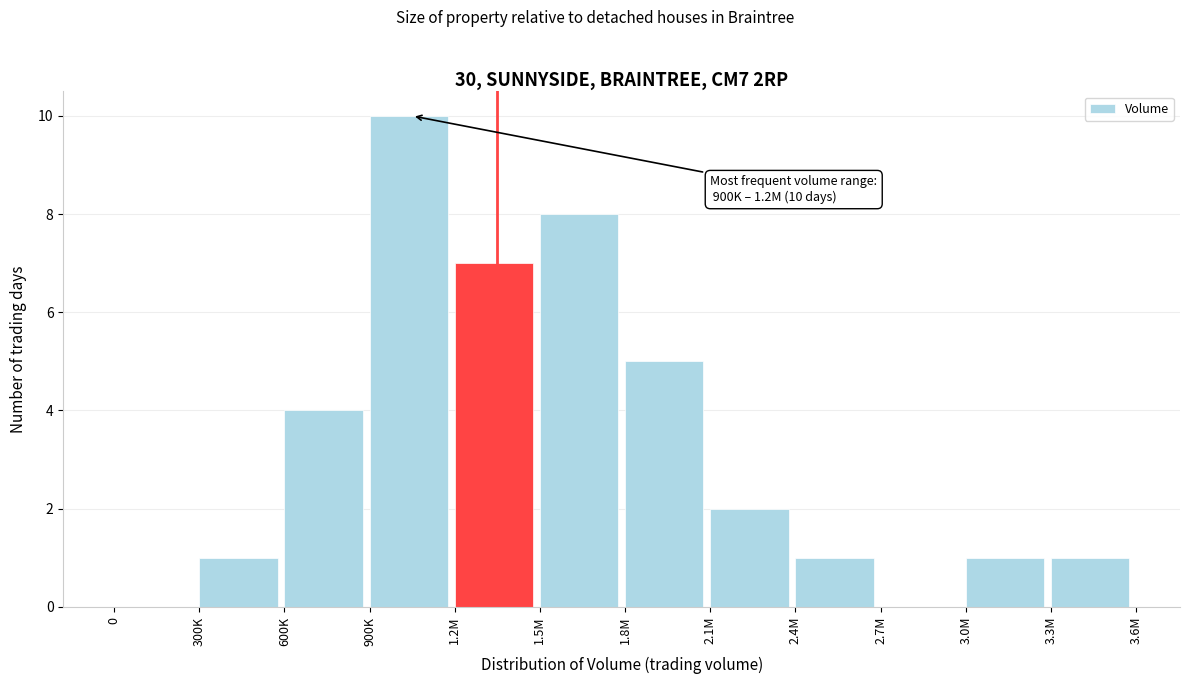

Reading right to left, extract all data points from this chart.

3.3M=1	3.0M=1	2.7M=0	2.4M=1	2.1M=2	1.8M=5	1.5M=8	1.2M=7	900K=10	600K=4	300K=1	0=0